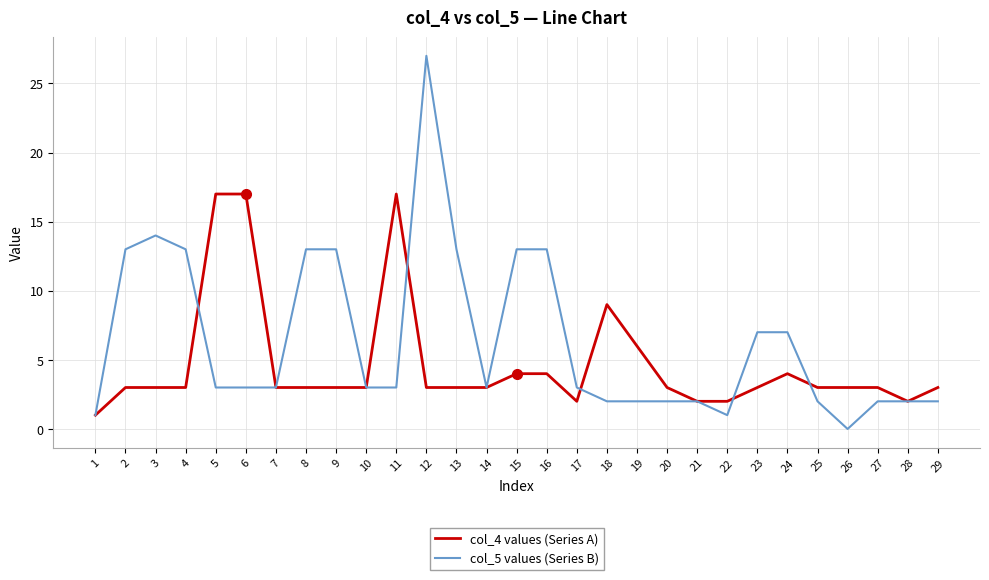

True or false: col_4 values (Series A) has a value of 4 at 8.

False